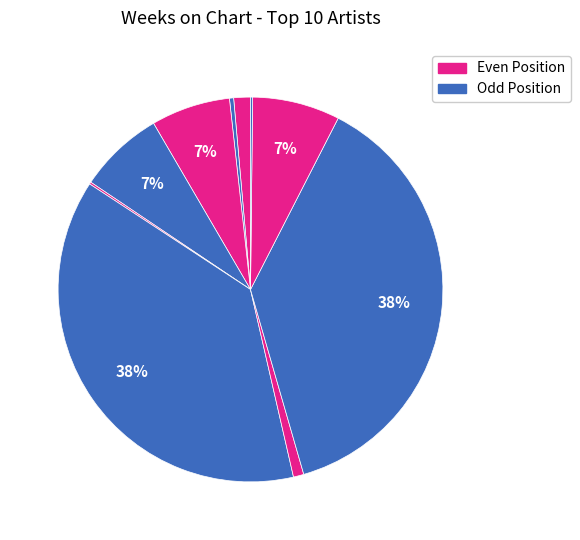

Count the number of slices in the pie.

10